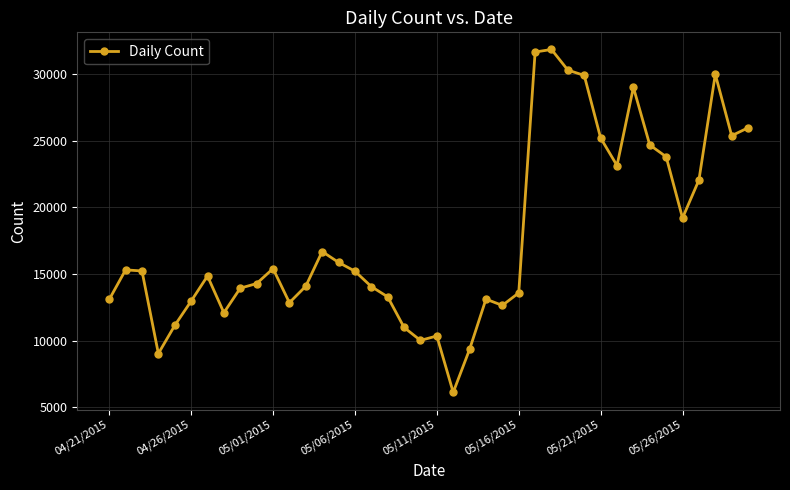

What is the average value?

17679